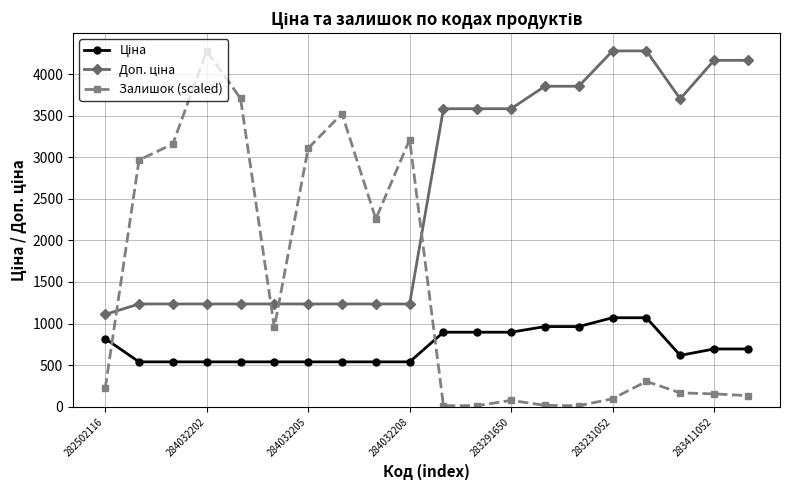

Does the chart display data point markers on the line(s)?

Yes